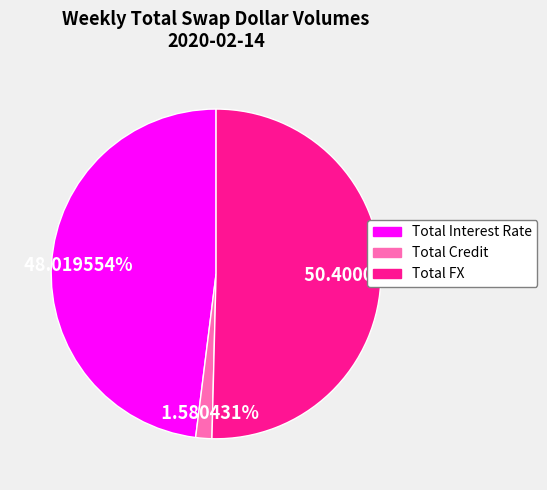

To the nearest percent, what is the difference between the largest and smallest slice percentages?

49%